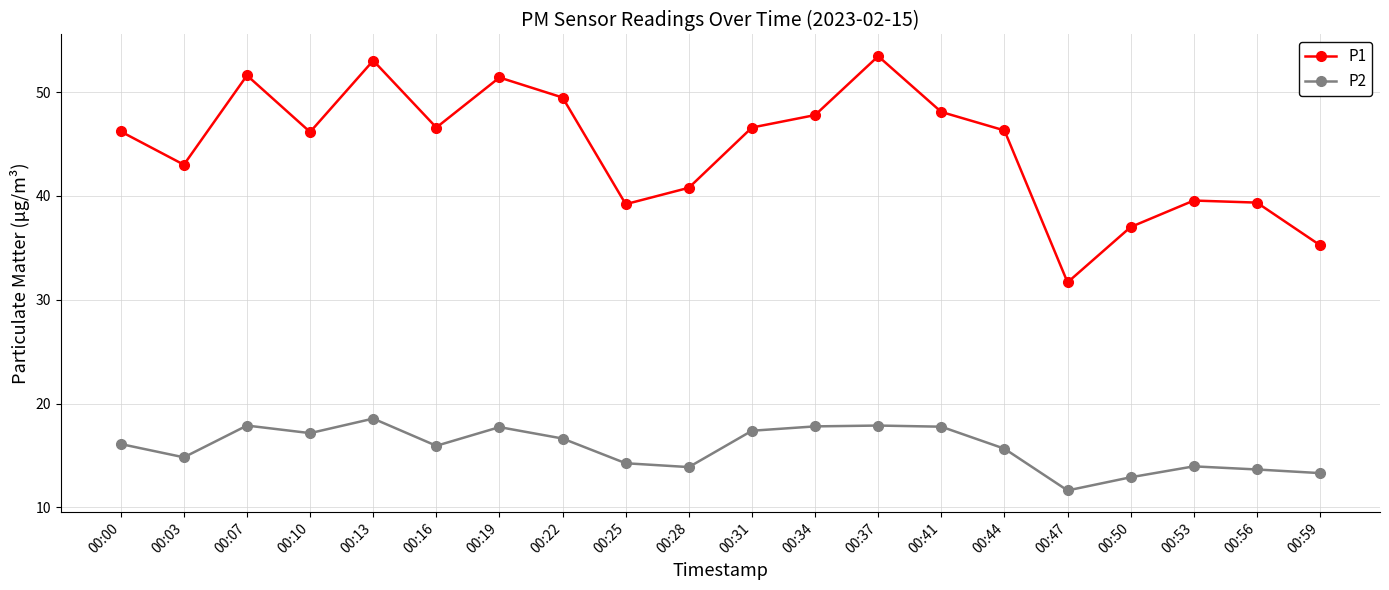

What is the maximum value shown in the chart?

53.5